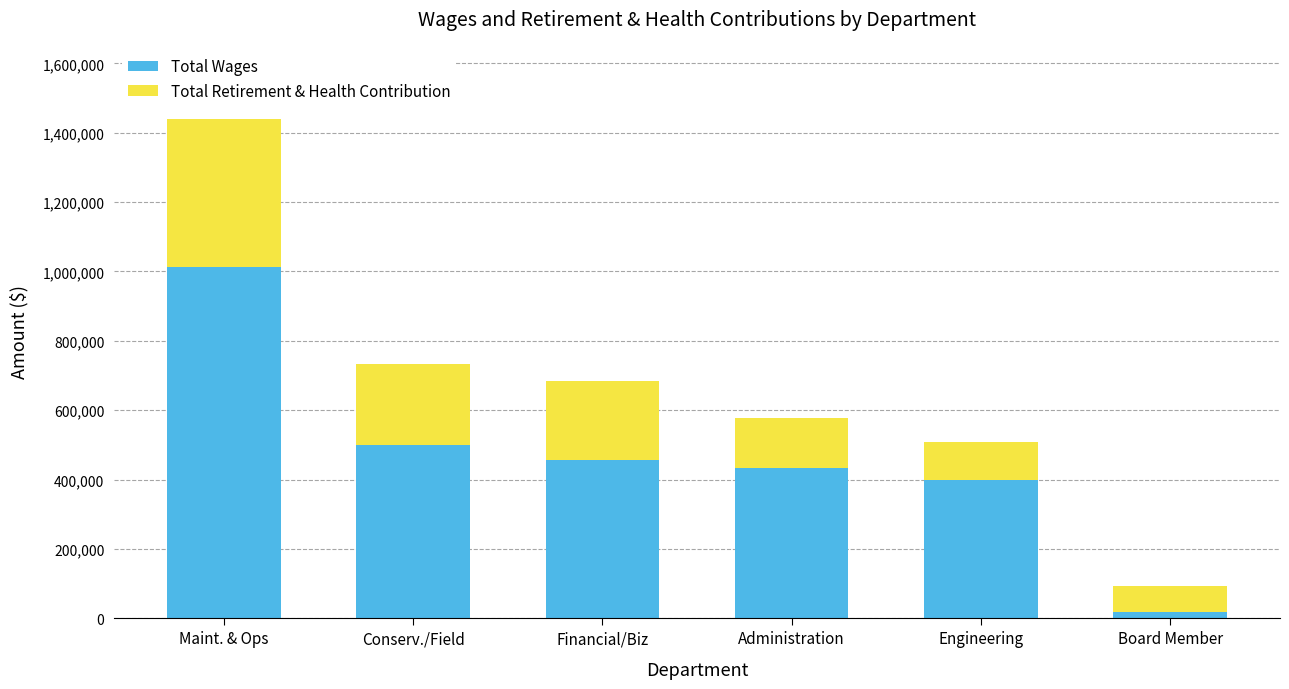

What is the sum of all Total Wages values?

2822451